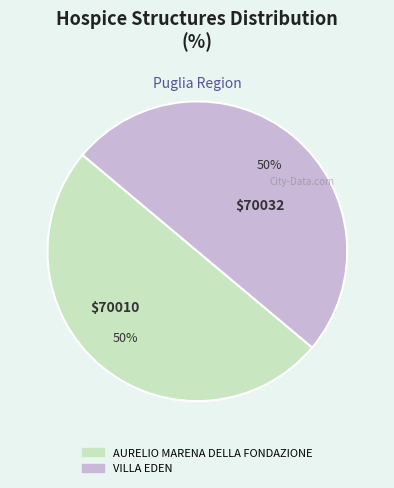

Do VILLA EDEN and AURELIO MARENA DELLA FONDAZIONE together represent more than half of the pie?

Yes